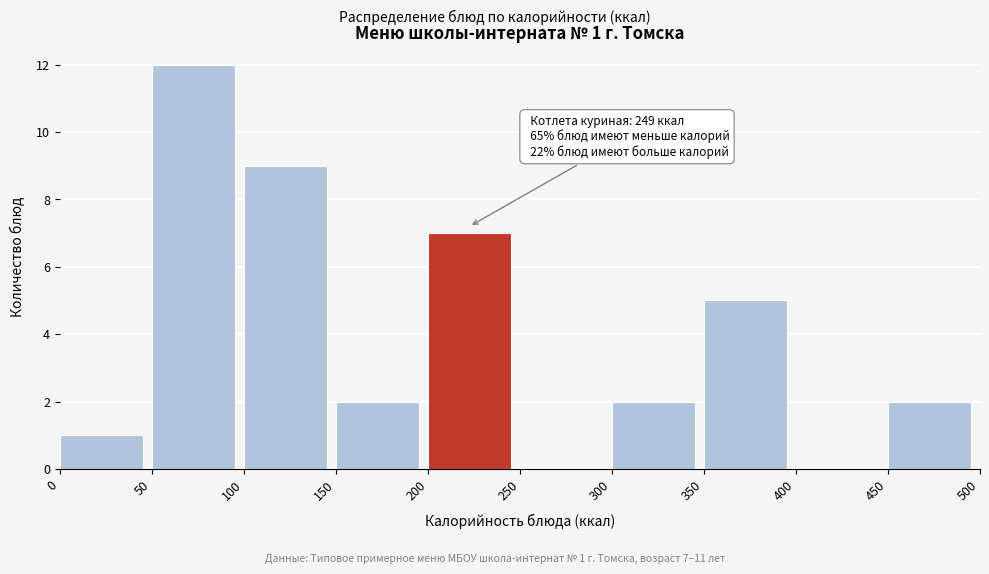

Over which range of the x-axis is the bar tallest?

50 to 100